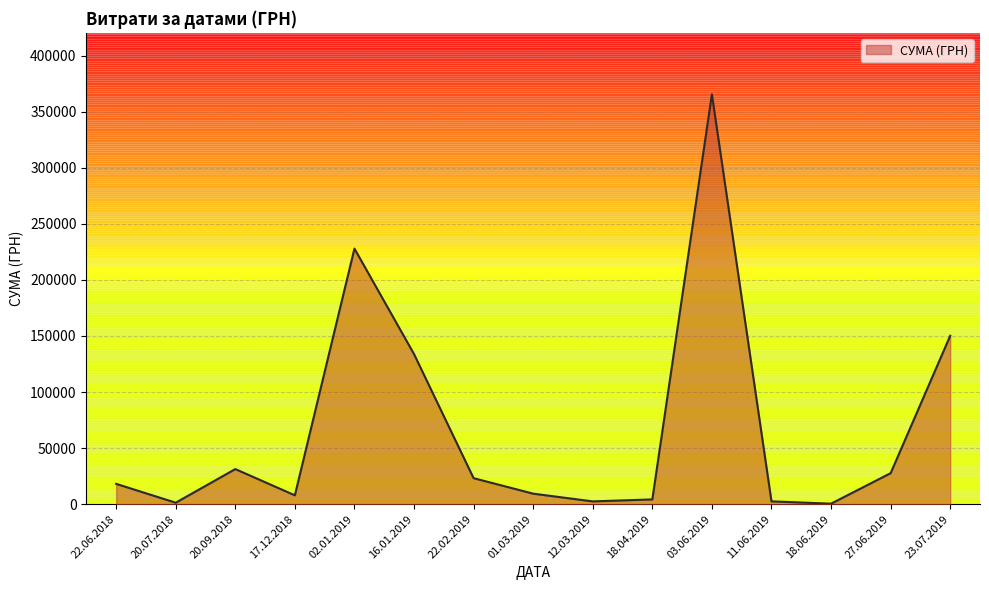

Read the value at 16.01.2019.

133830.4